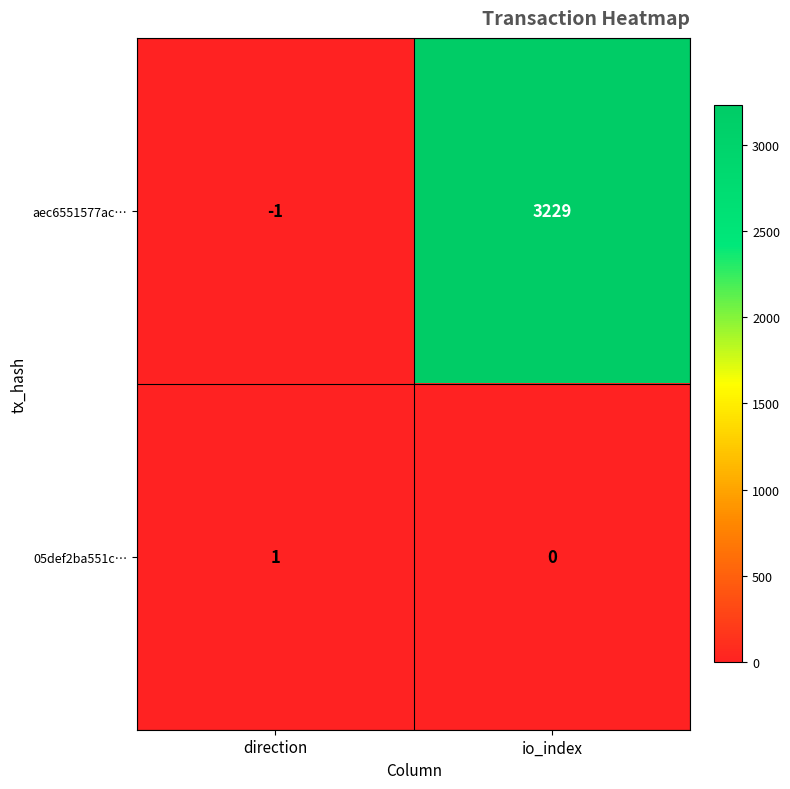

Rank the series by their maximum value, from highest to lowest.

aec6551577ac…, 05def2ba551c…